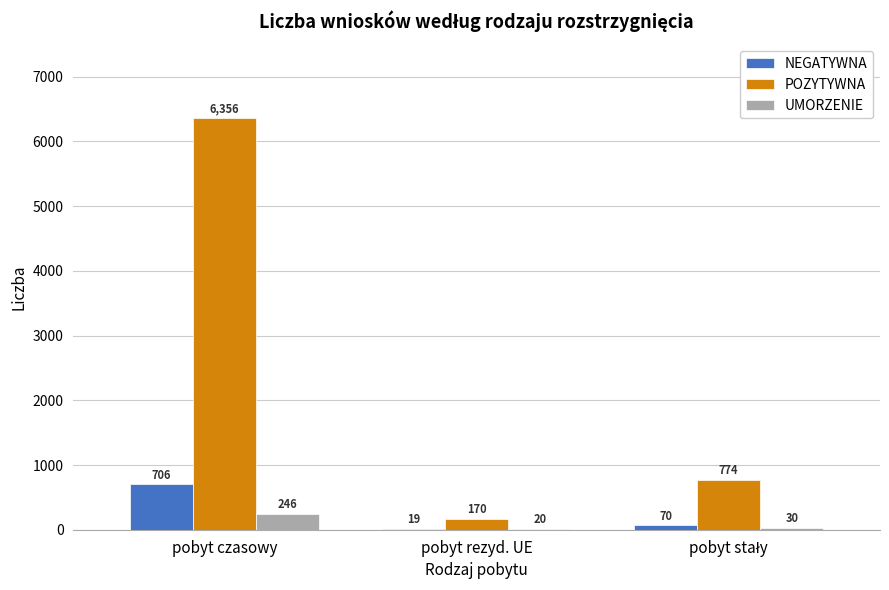

What is the sum of all POZYTYWNA values?

7300